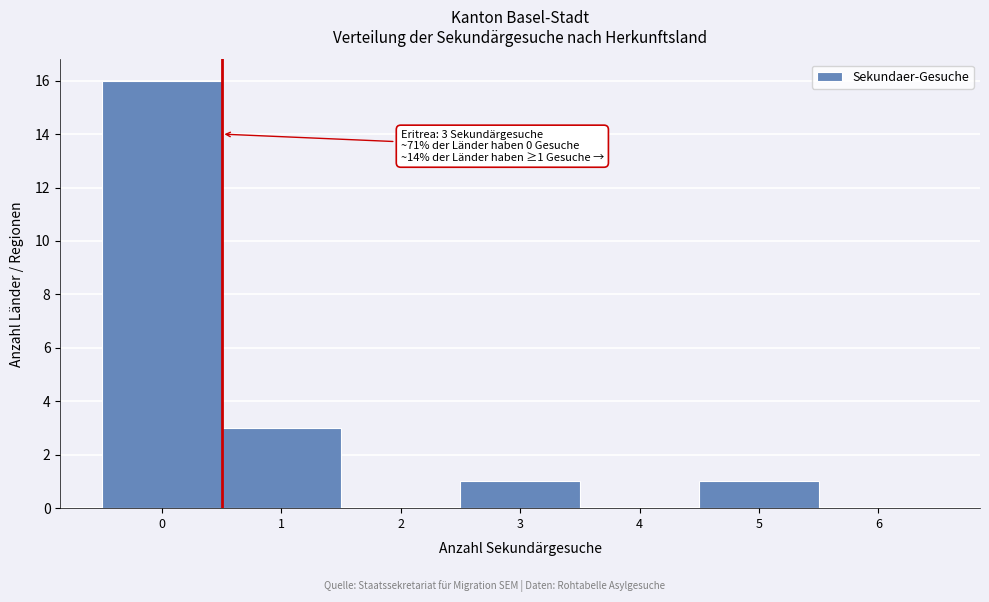

Reading left to right, what are all the values shown in this chart?

0=16	1=3	2=0	3=1	4=0	5=1	6=0